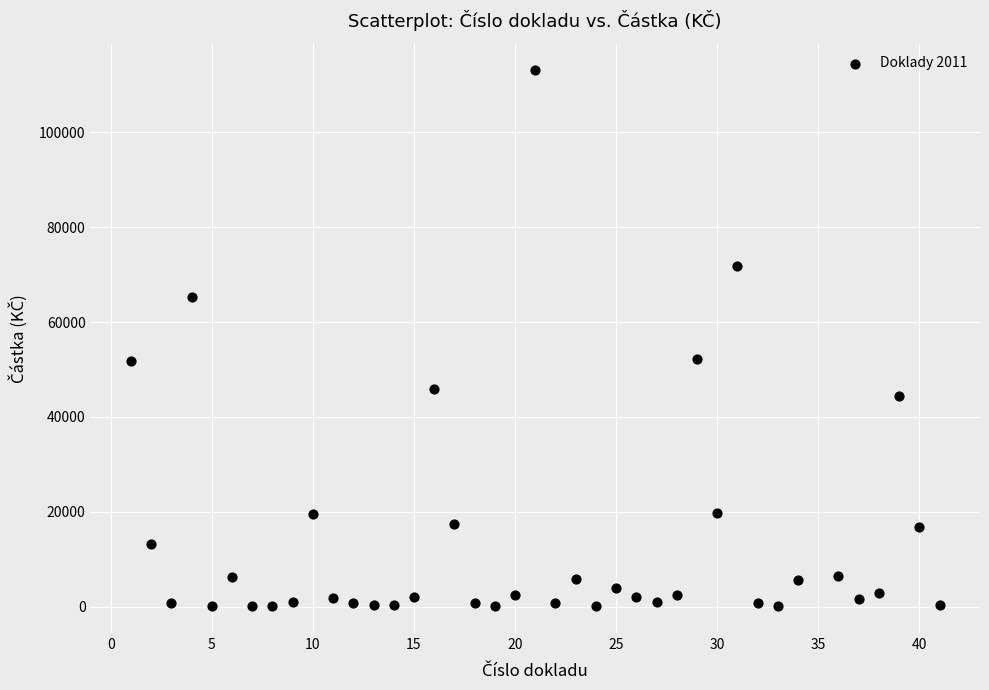

What is the range of Y values (max minus min)?

113015.6